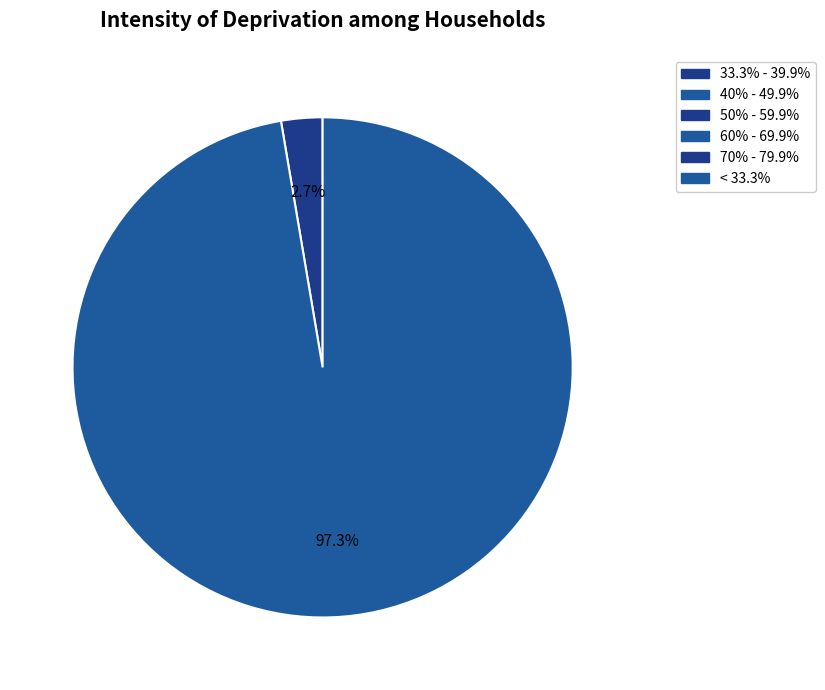

Count the number of slices in the pie.

2